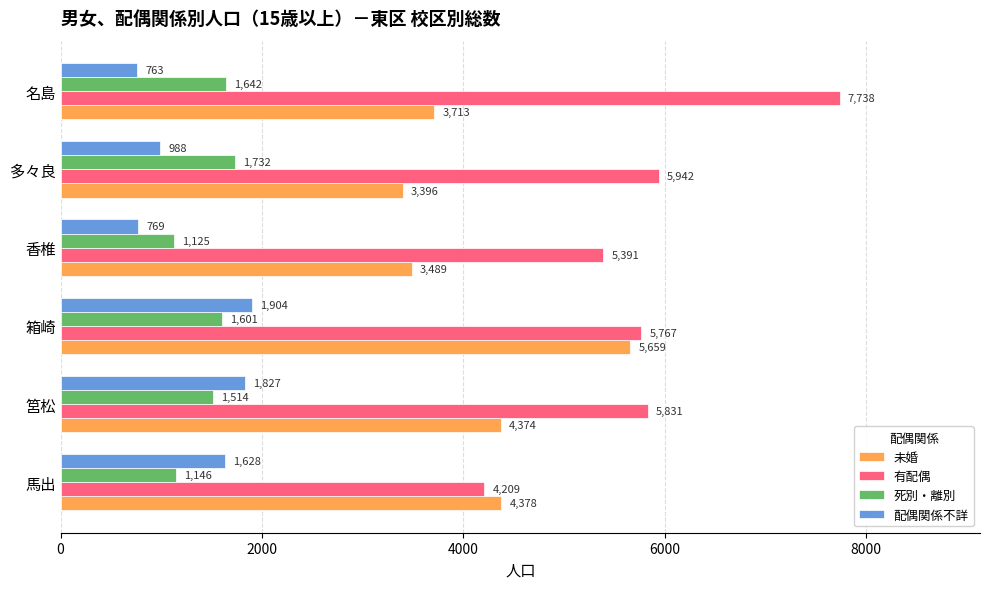

What are all the series names shown in the legend?

未婚, 有配偶, 死別・離別, 配偶関係不詳